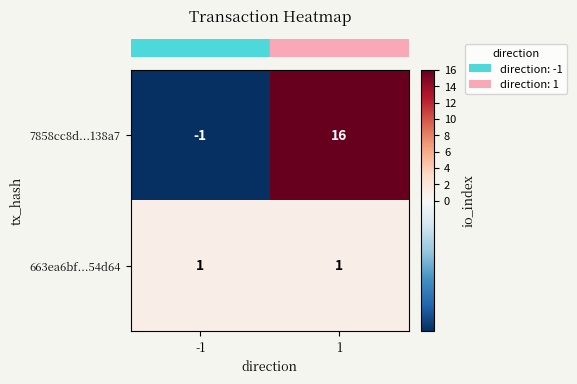

What is the total value across all series at 1?

17